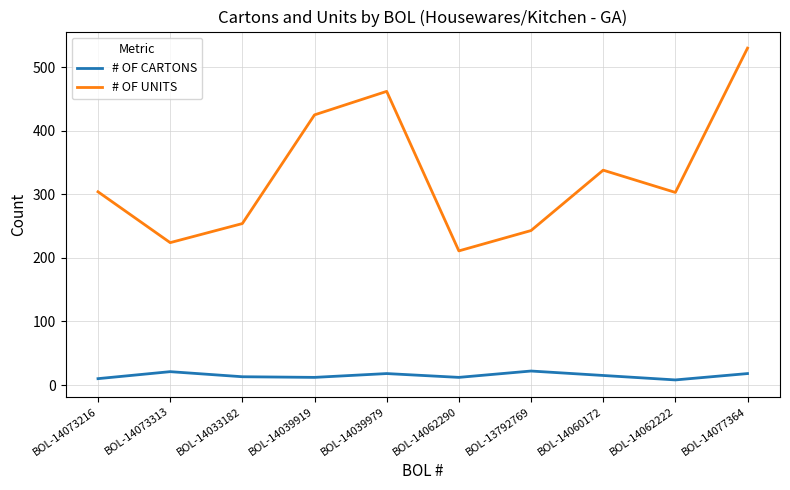

List the series in order of their peak value, highest first.

# OF UNITS, # OF CARTONS